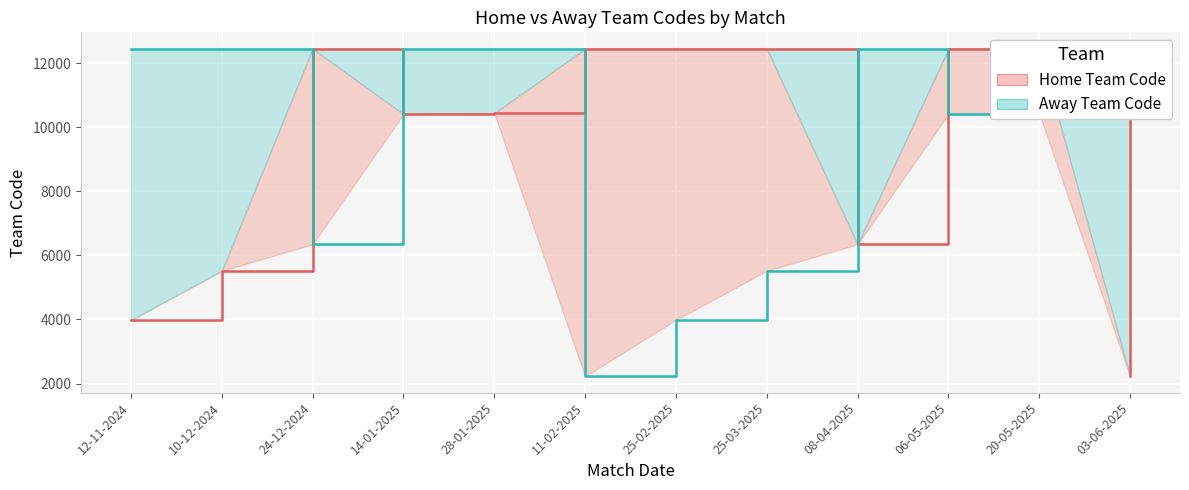

After their last crossing, which series has the higher values: Away Team Code or Home Team Code?

Away Team Code